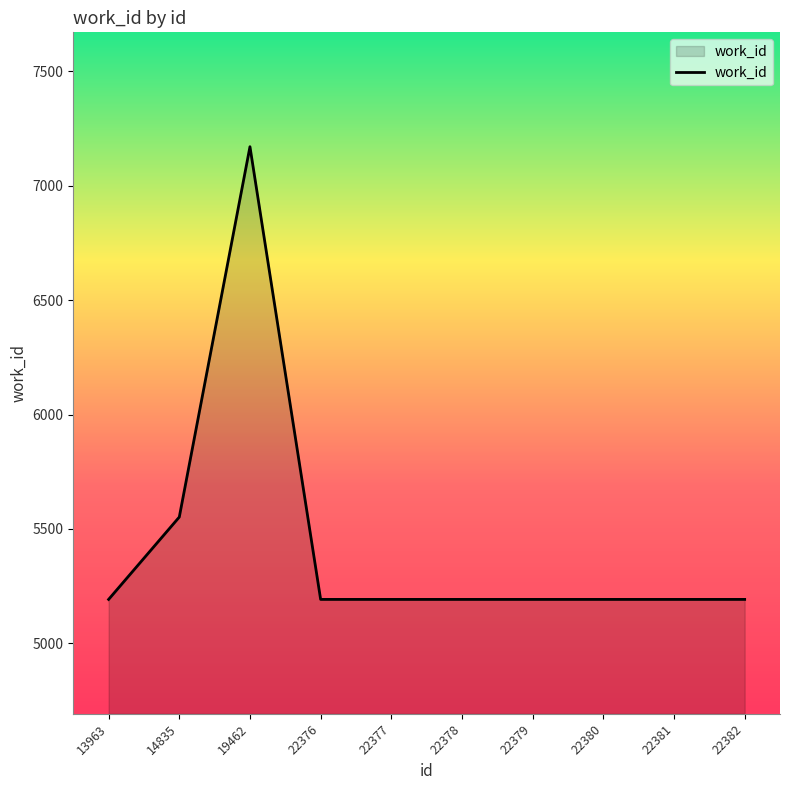

Reading left to right, transcribe all the data shown in this chart.

13963=5192	14835=5552	19462=7171	22376=5192	22377=5192	22378=5192	22379=5192	22380=5192	22381=5192	22382=5192